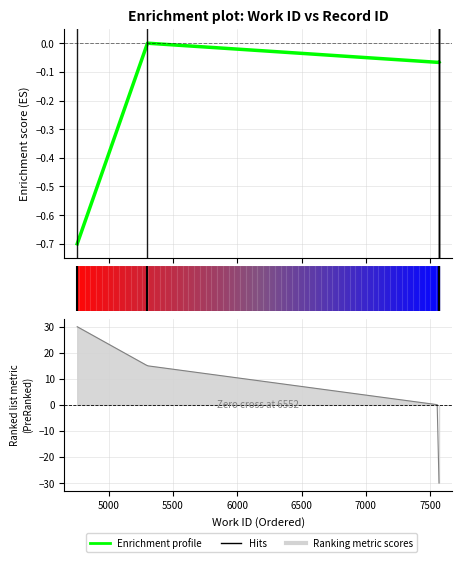

At which category does the chart reach its minimum across all series?

4754